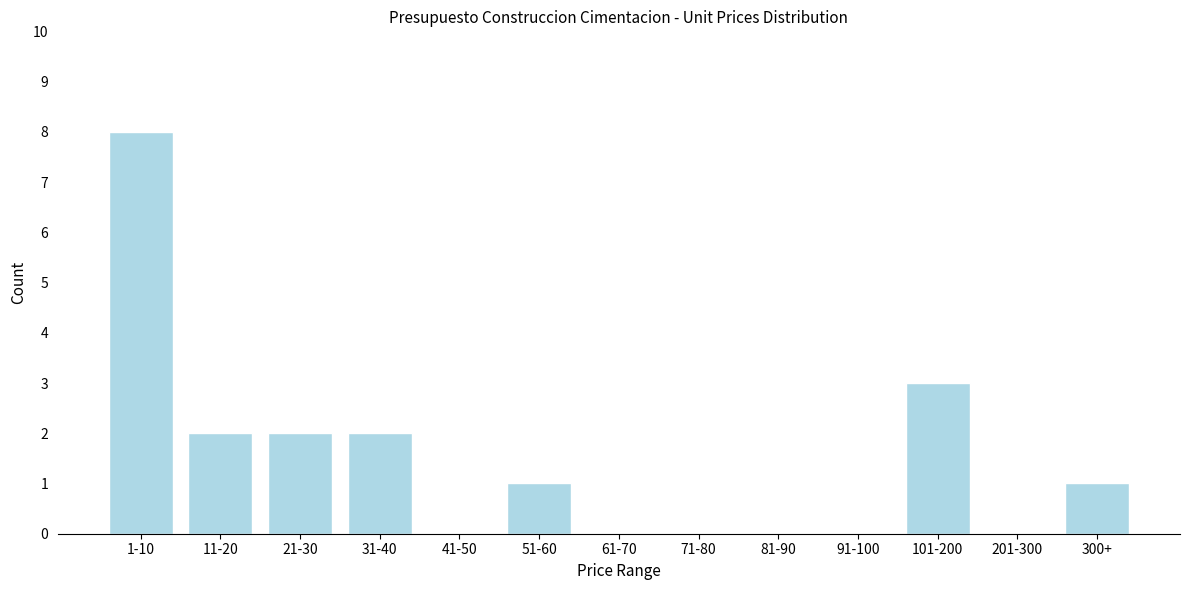

Reading left to right, what are all the values shown in this chart?

1-10=8	11-20=2	21-30=2	31-40=2	41-50=0	51-60=1	61-70=0	71-80=0	81-90=0	91-100=0	101-200=3	201-300=0	300+=1